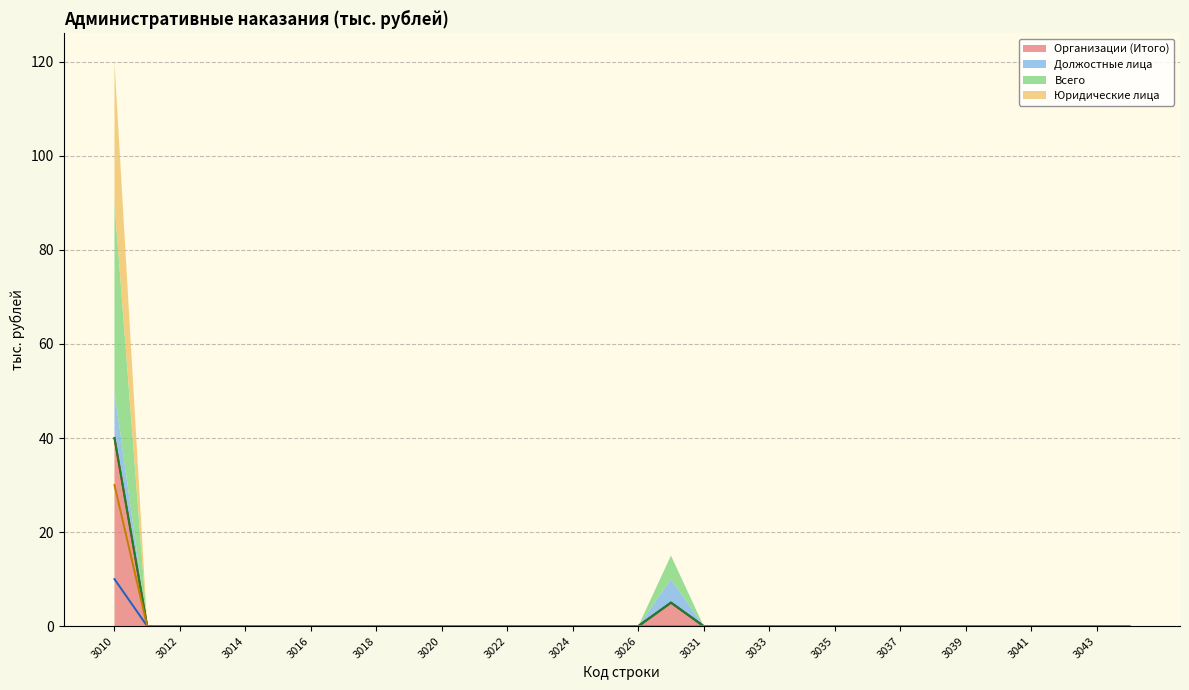

What are all the series names shown in the legend?

Организации (Итого), Должостные лица, Всего, Юридические лица